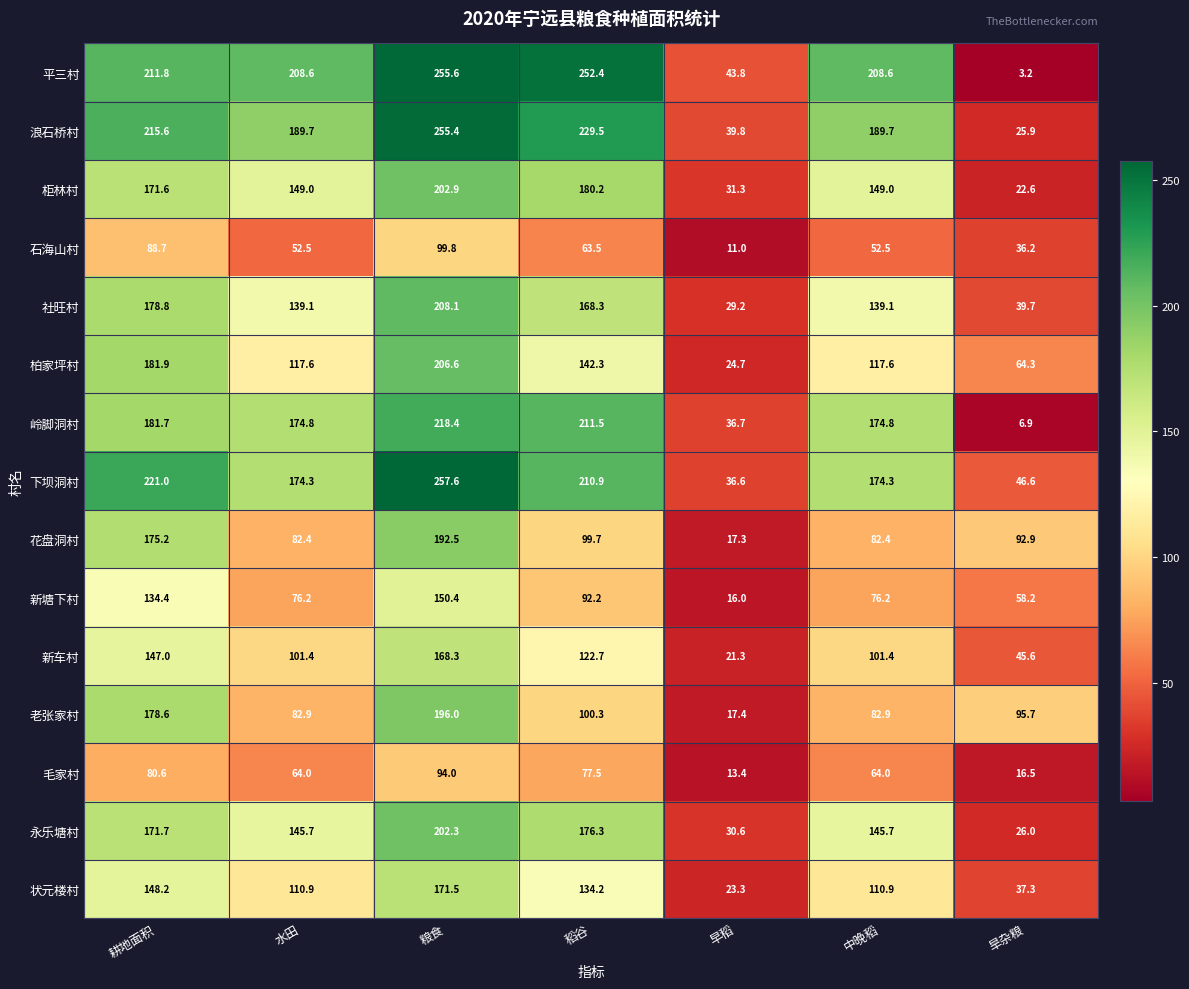

What value does the 老张家村 series have at 粮食?

196.0